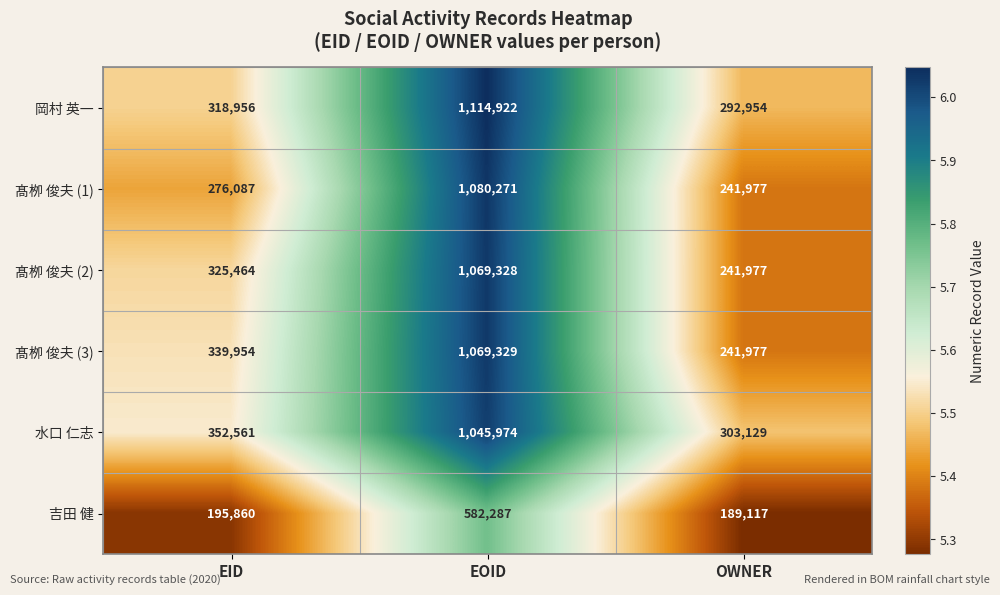

Reading left to right, transcribe all the data shown in this chart.

岡村 英一: 318956	1114922	292954
髙栁 俊夫 (1): 276087	1080271	241977
髙栁 俊夫 (2): 325464	1069328	241977
髙栁 俊夫 (3): 339954	1069329	241977
水口 仁志: 352561	1045974	303129
吉田 健: 195860	582287	189117